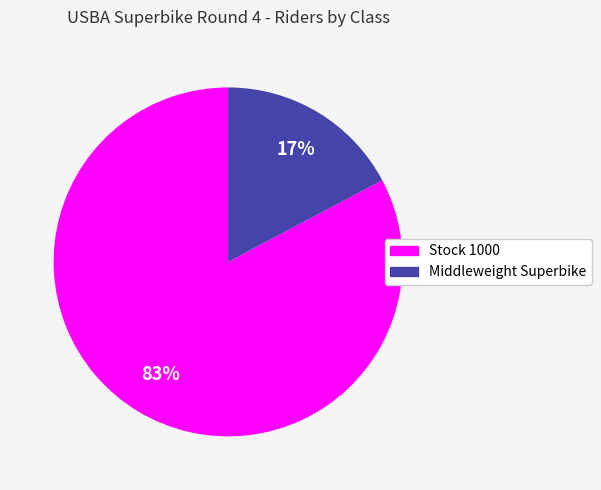

Is there a majority slice in this chart?

Yes